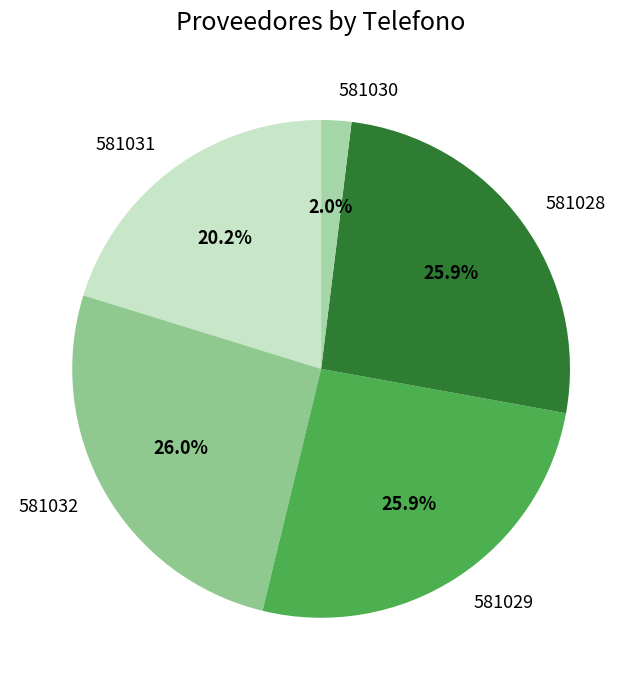

Which category has the smallest portion of the pie?

581030